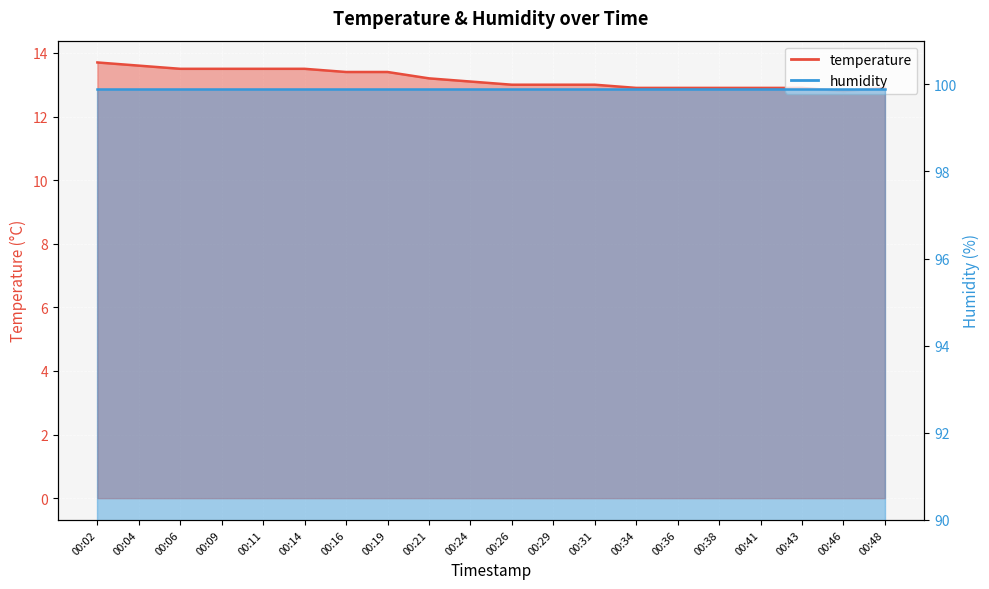

Reading left to right, extract all data points from this chart.

13.7	13.6	13.5	13.5	13.5	13.5	13.4	13.4	13.2	13.1	13.0	13.0	13.0	12.9	12.9	12.9	12.9	12.9	12.8	12.9